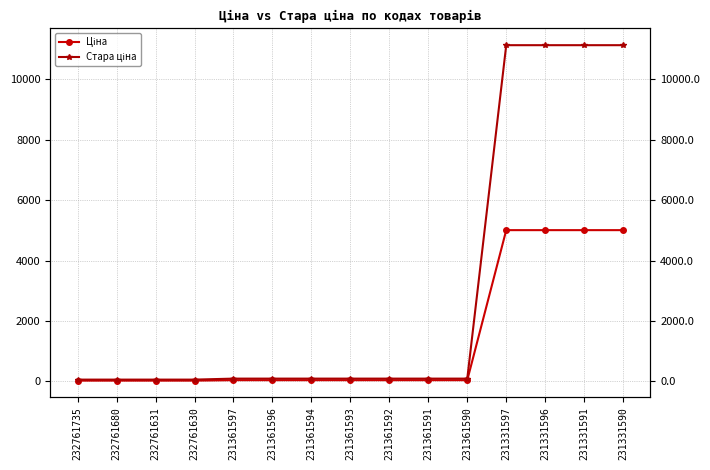

Where does the Ціна series first go above 42?

231361597